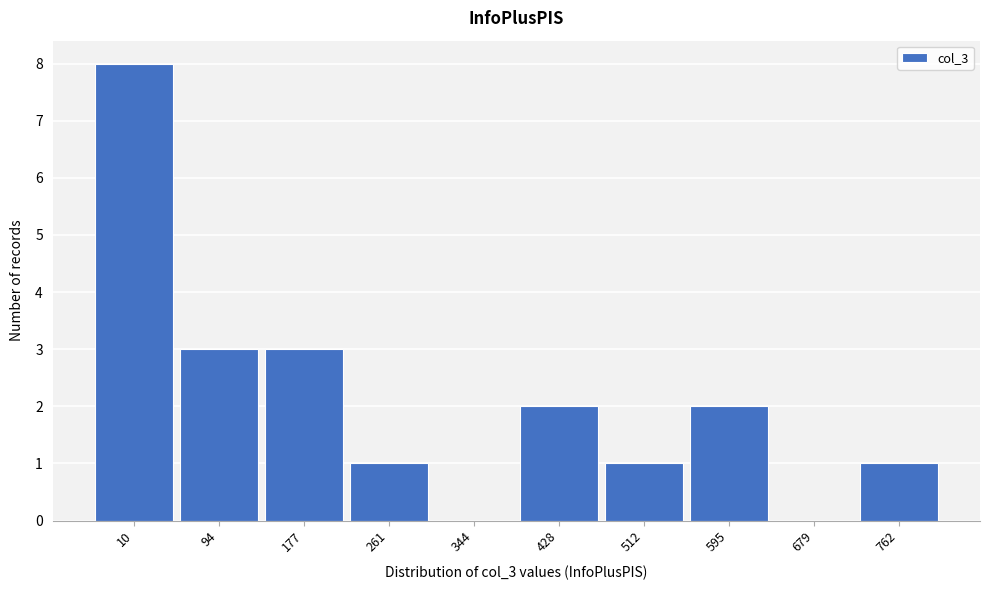

Reading left to right, extract all data points from this chart.

10=8	94=3	177=3	261=1	344=0	428=2	512=1	595=2	679=0	762=1